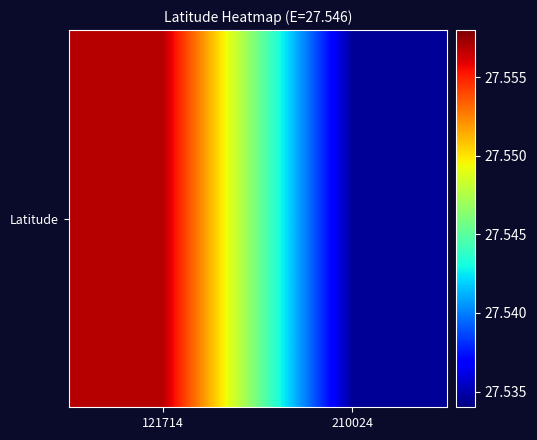

Reading left to right, list all the values displayed in this chart.

27.6	27.5